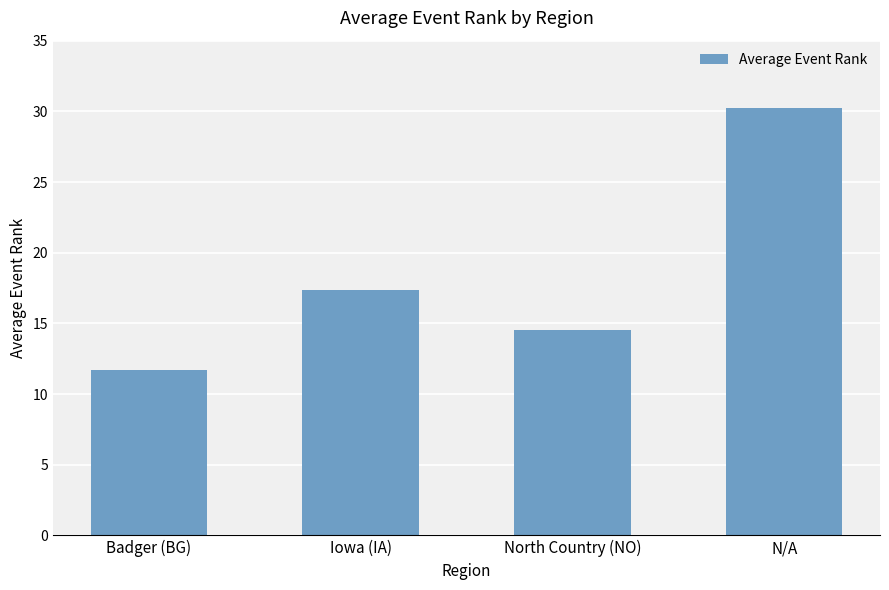

How many data points are above 17?

2